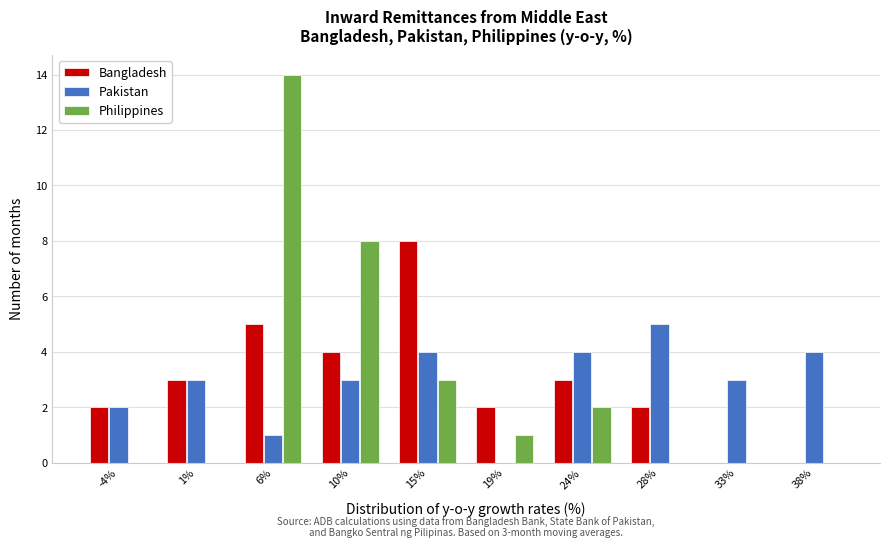

In the Bangladesh series, which range on the x-axis has the tallest bar?

12.5 to 17.0